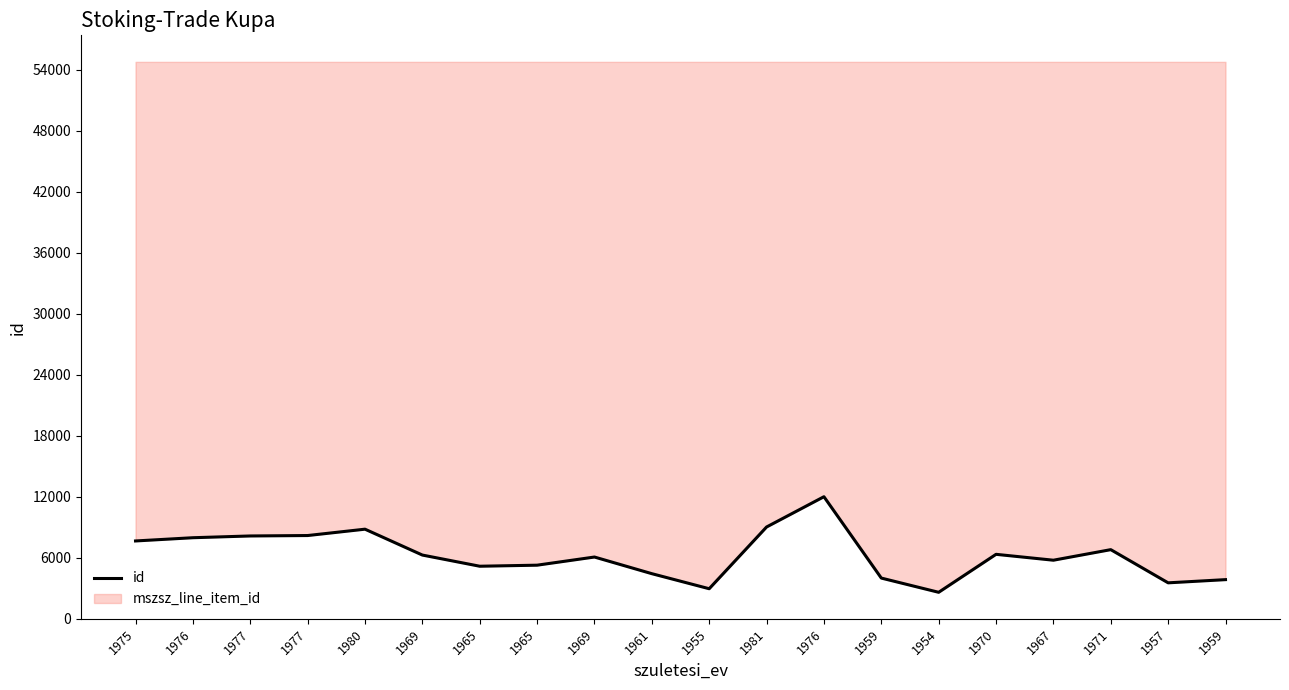

What is the approximate value at 1954?

2583